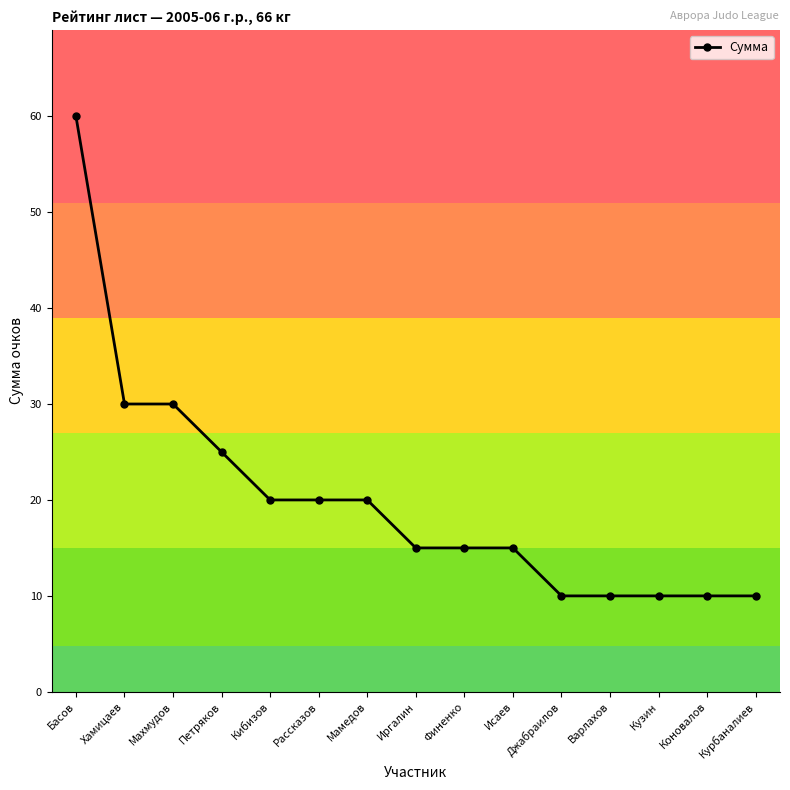

Reading right to left, list all the values displayed in this chart.

Курбаналиев=10	Коновалов=10	Кузин=10	Варлахов=10	Джабраилов=10	Исаев=15	Финенко=15	Иргалин=15	Мамедов=20	Рассказов=20	Кибизов=20	Петряков=25	Махмудов=30	Хамицаев=30	Басов=60